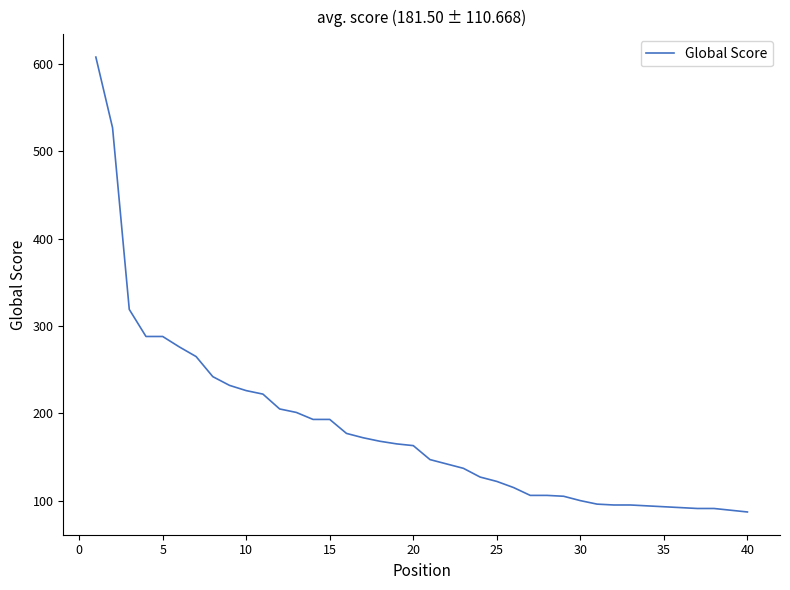

What is the difference between the maximum and minimum values?

521